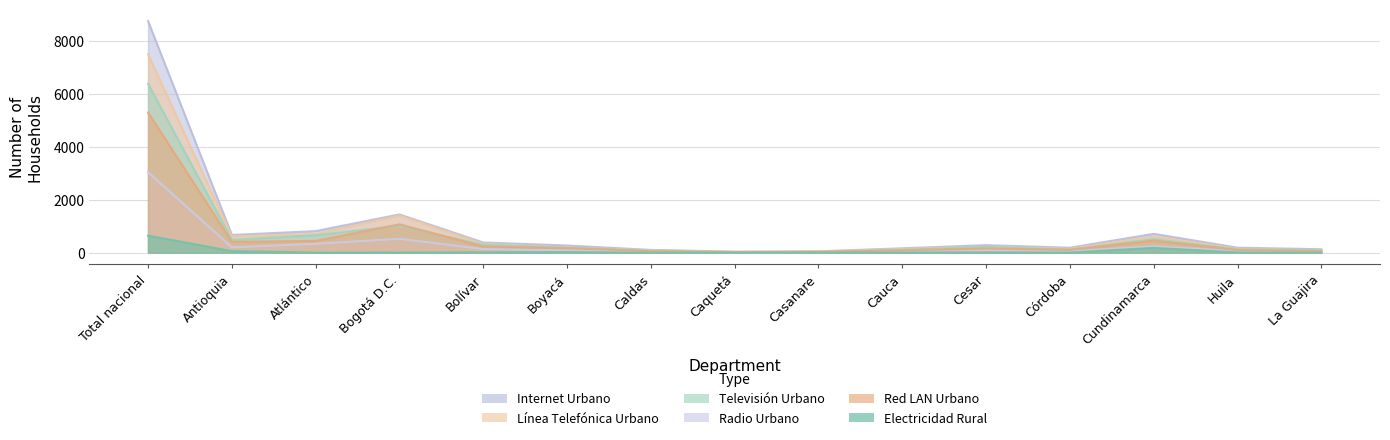

Where is the first local maximum for Red LAN Urbano?

Bogotá D.C.